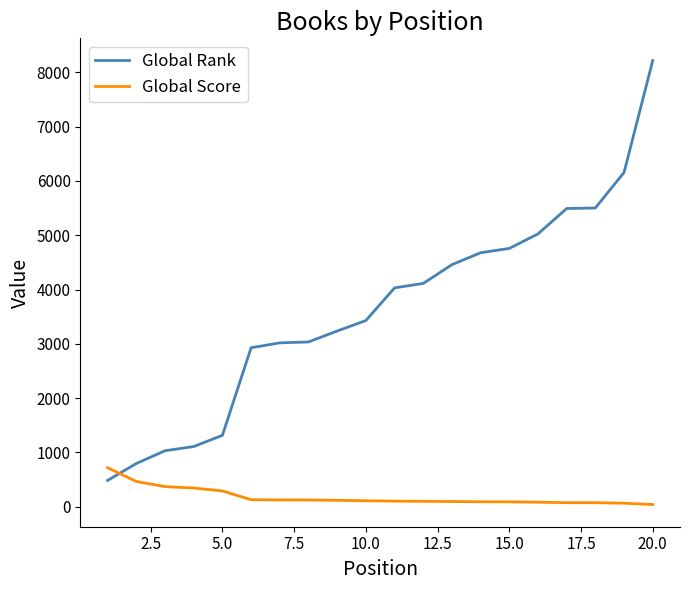

What is the sum of all Global Rank values?

72797